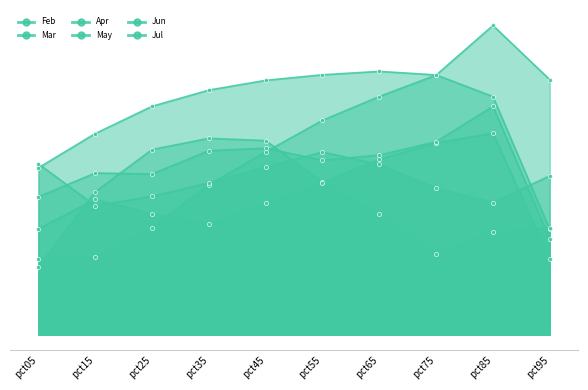

The Feb series shows 4.0 at pct45. True or false?

True